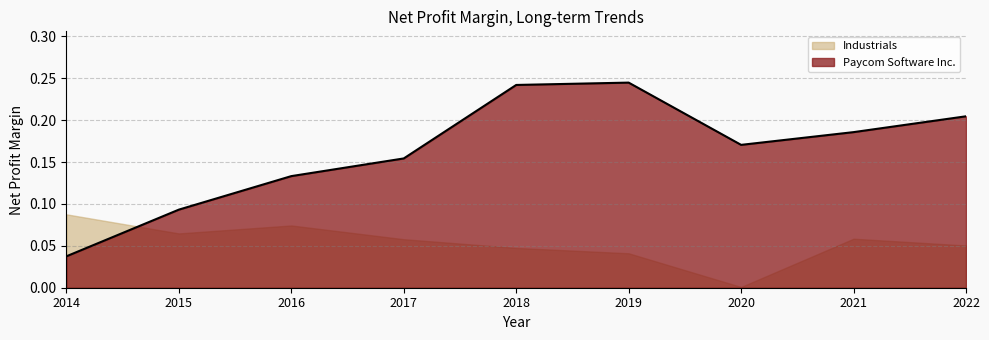

Between 2020 and 2021, which series saw the biggest shift?

Industrials